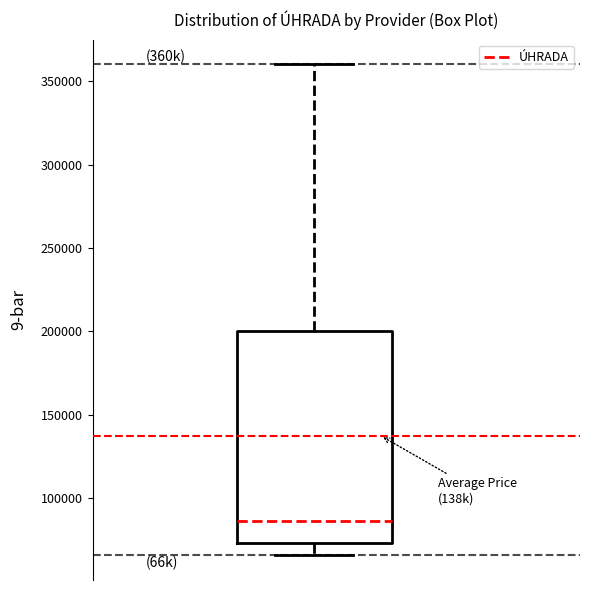

Where is the lower edge of the box on the y-axis? The values are not printed on the chart, so give them approximately, as read against the axis.

75000